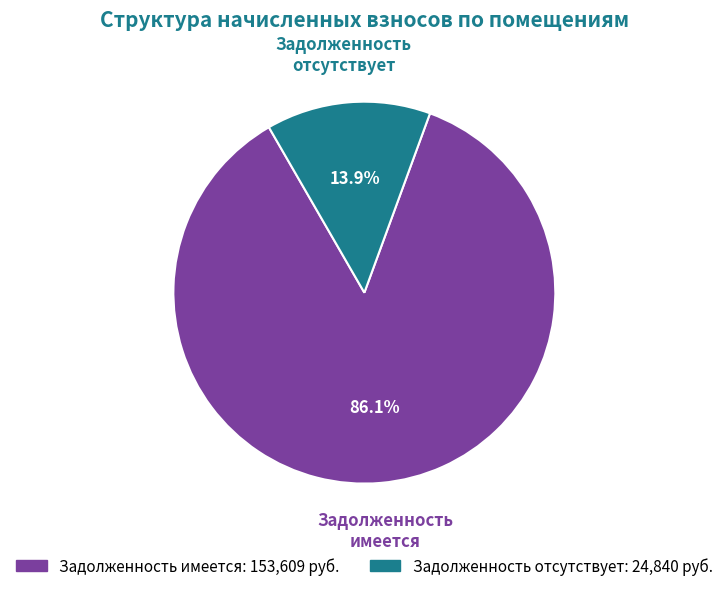

Is there any slice that represents more than half of the pie?

Yes